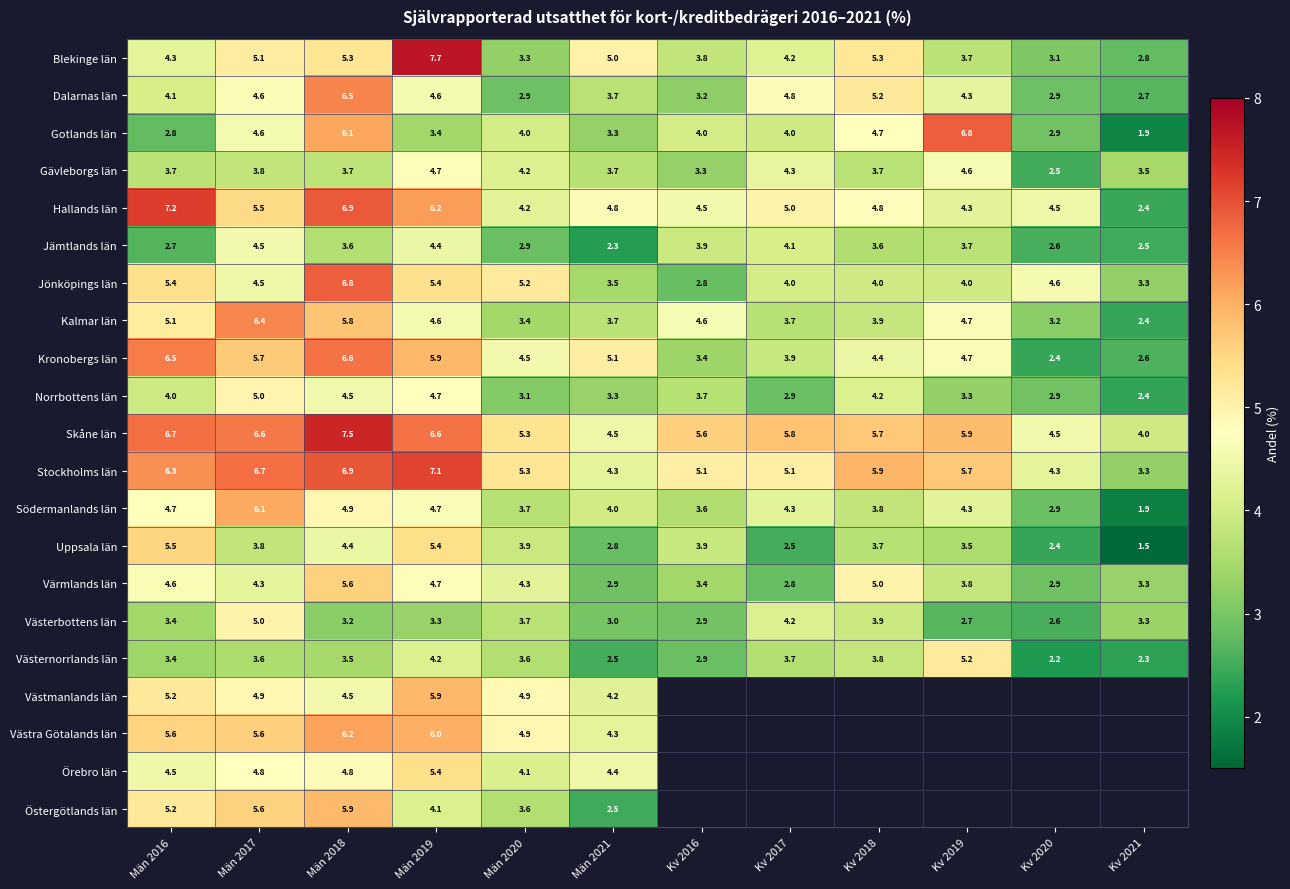

What is the sum of all Dalarnas län values?

49.5